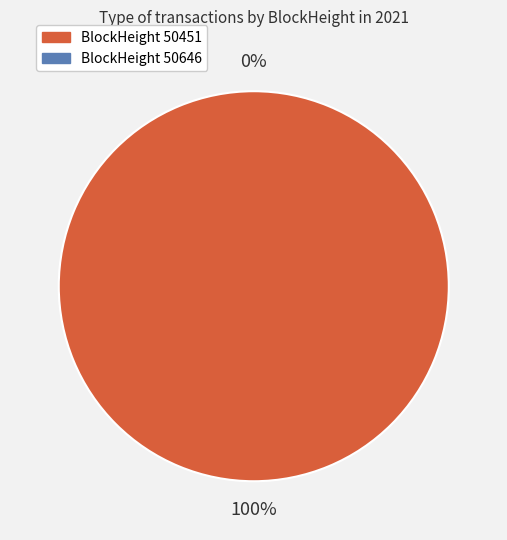

What is the smallest slice in the pie chart?

50646